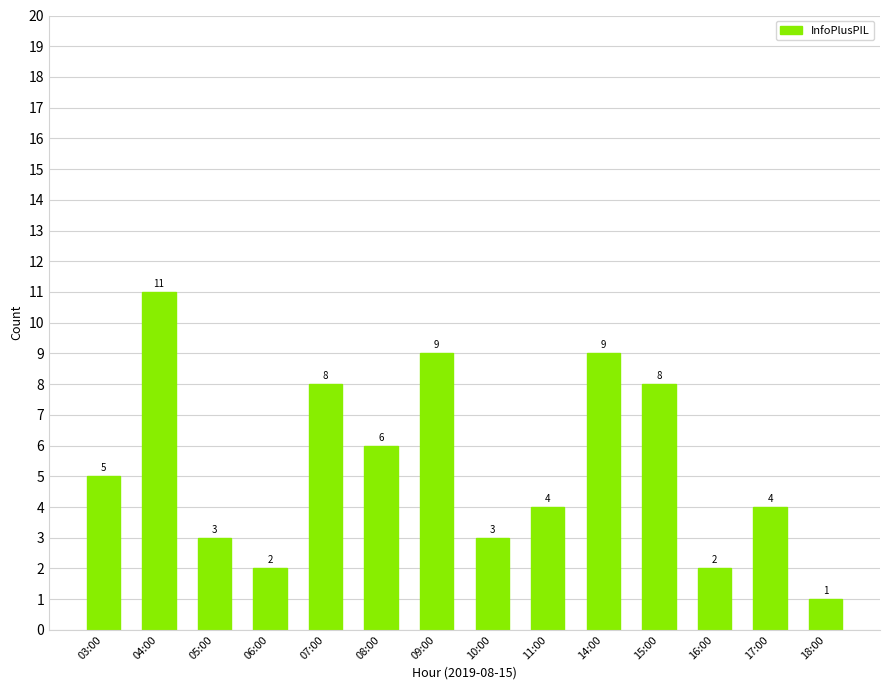

What is the ratio of the value at 04:00 to the value at 16:00?

5.5